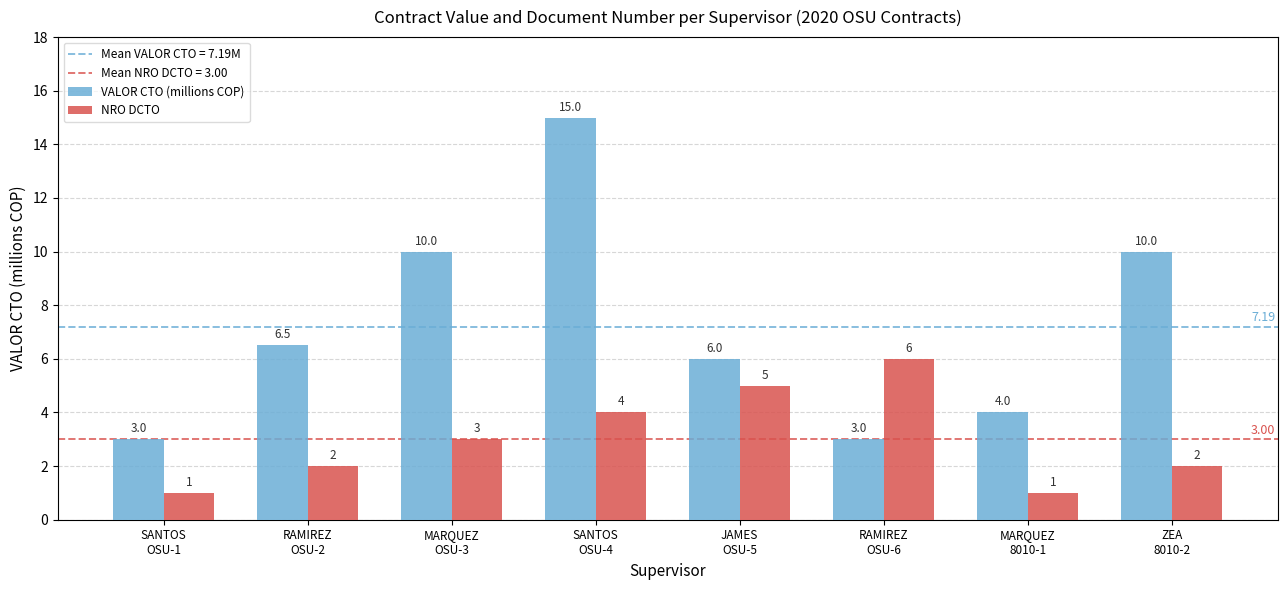

How many groups of bars are there?

8